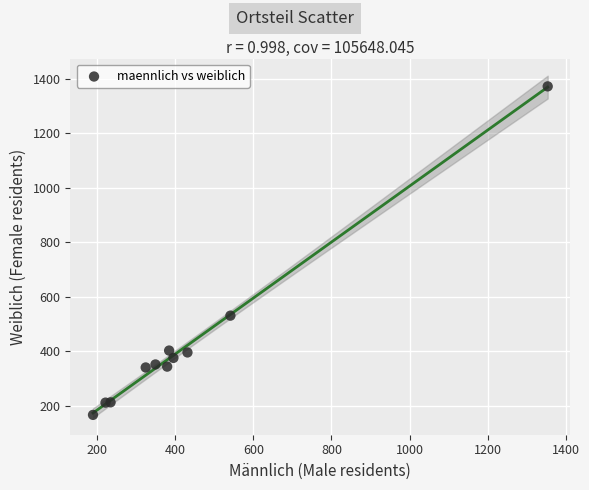

What is the range of Y values (max minus min)?

1205